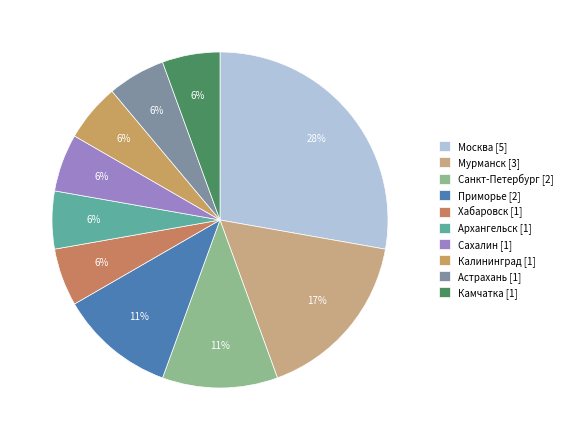

What is the largest slice in the pie chart?

Москва